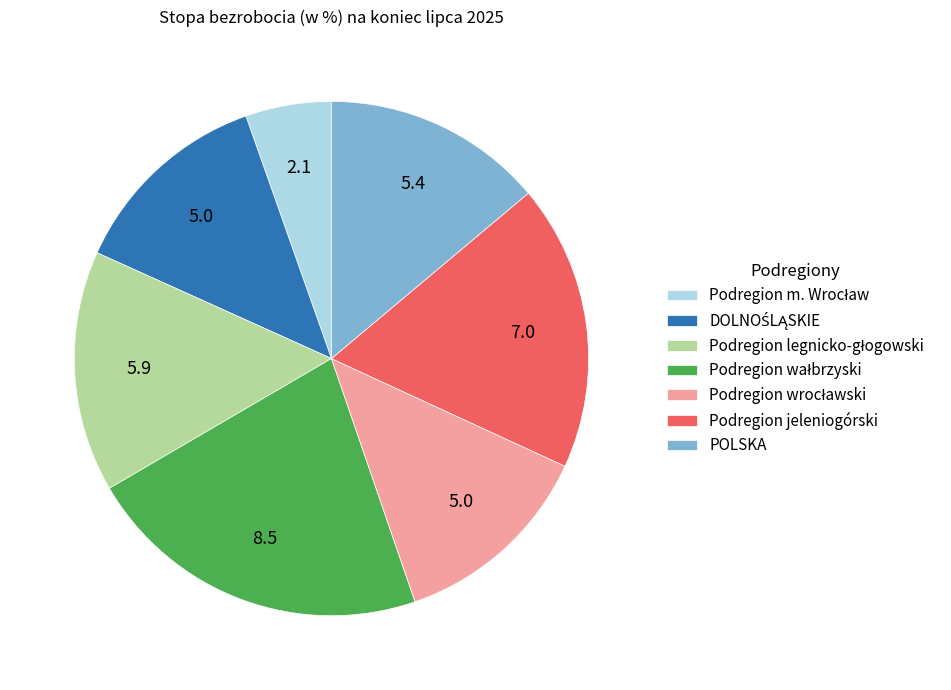

Is there a majority slice in this chart?

No